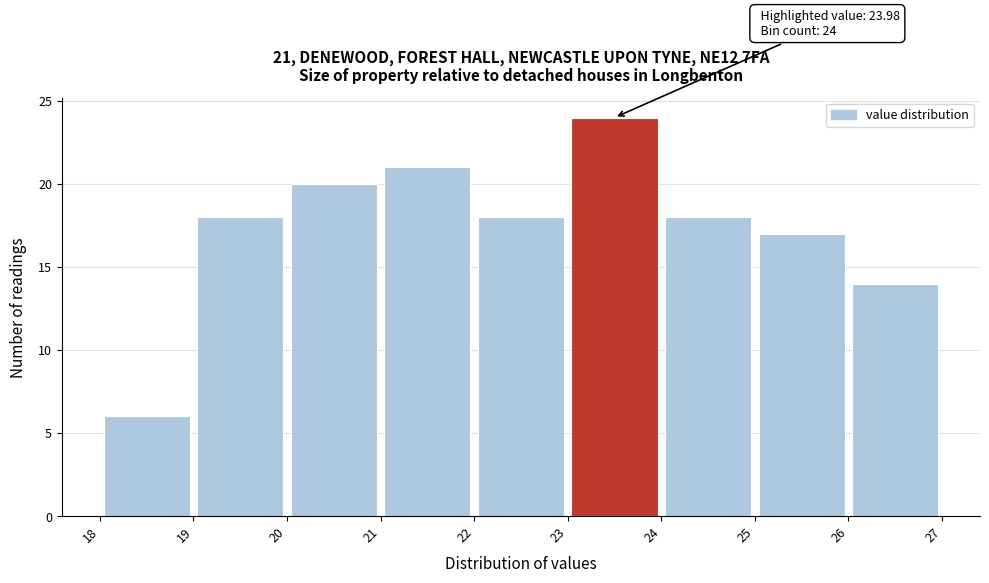

Over which range of the x-axis is the bar tallest?

23 to 24